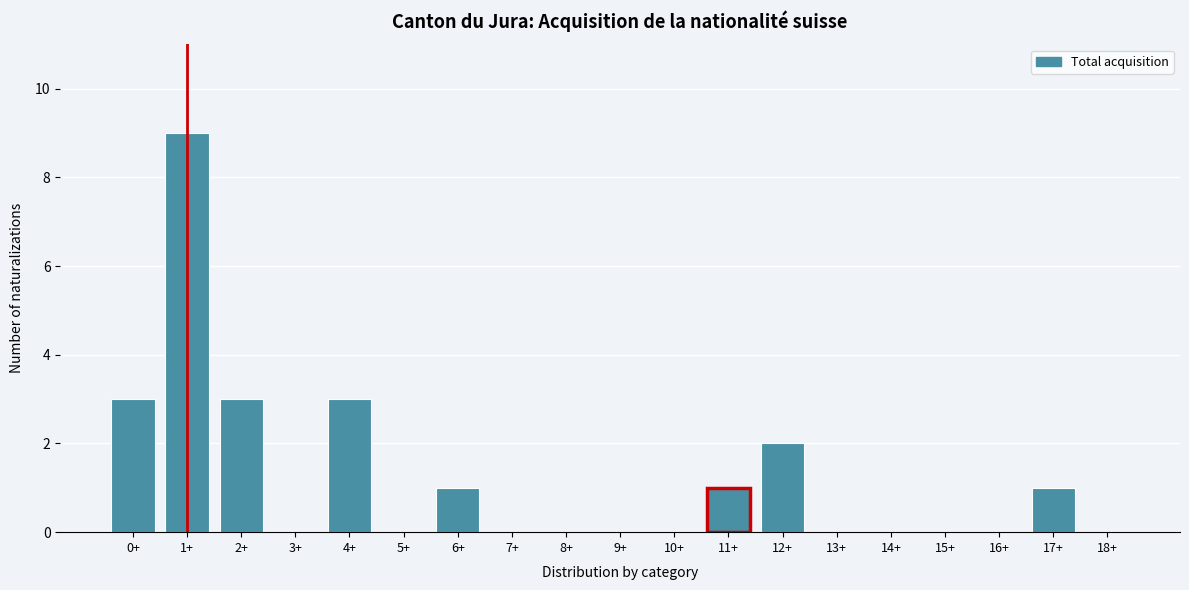

Reading left to right, extract all data points from this chart.

0+=3	1+=9	2+=3	3+=0	4+=3	5+=0	6+=1	7+=0	8+=0	9+=0	10+=0	11+=1	12+=2	13+=0	14+=0	15+=0	16+=0	17+=1	18+=0